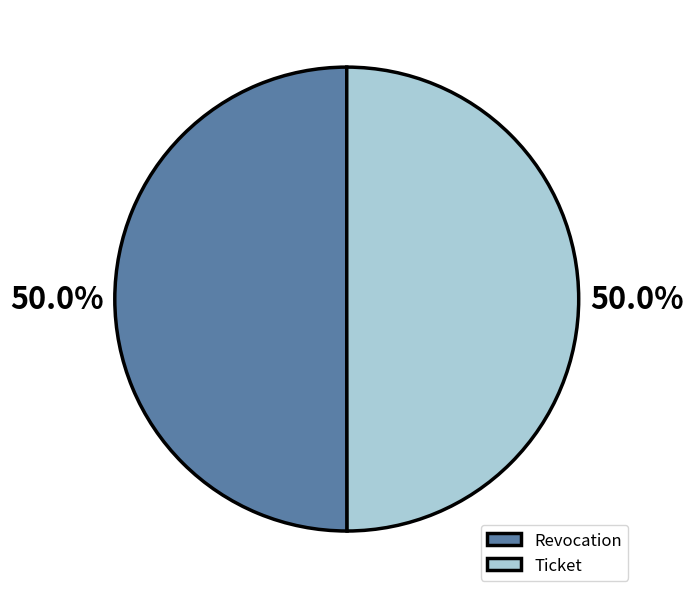

What percentage is NOT represented by Ticket?

50.0%